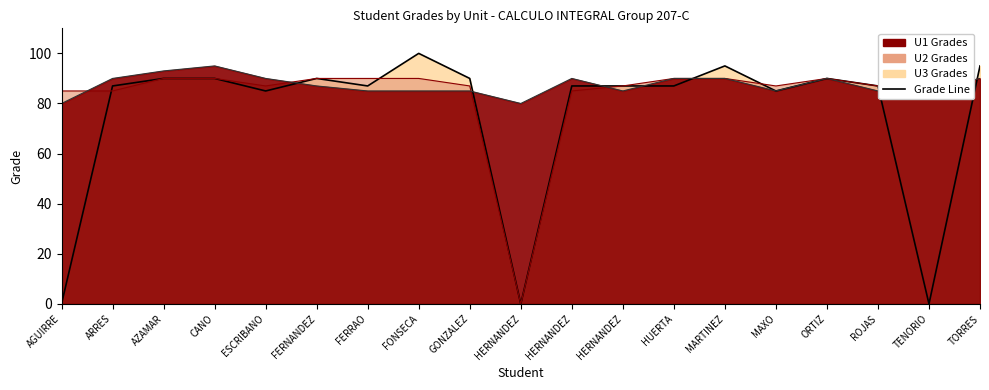

After their last crossing, which series has the higher values: U3 Line or U2 Line?

U3 Line